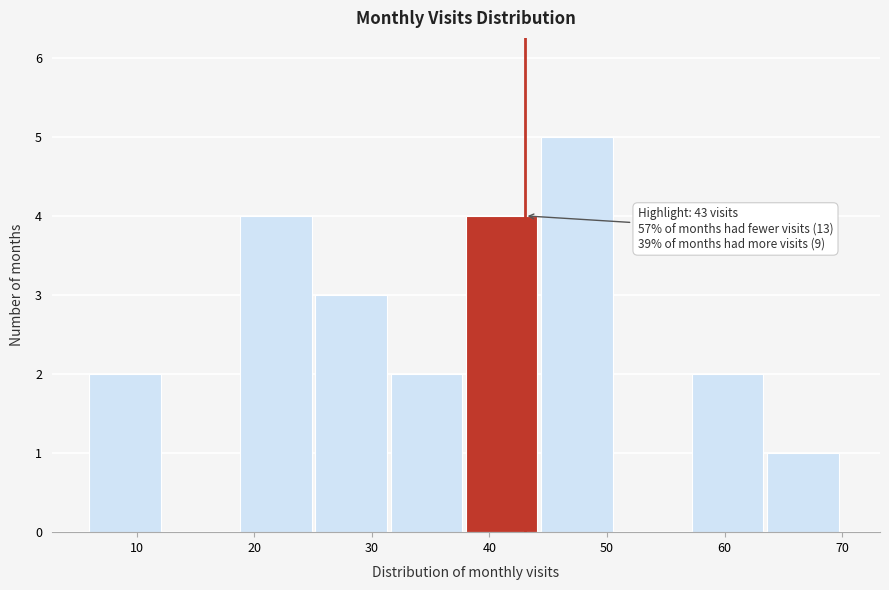

Over which range of the x-axis is the bar tallest?

44.4 to 50.8